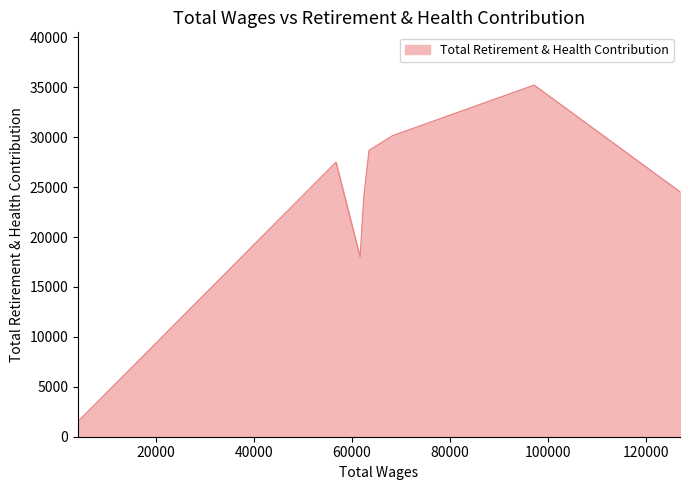

What position from the left is 61727.0?

6